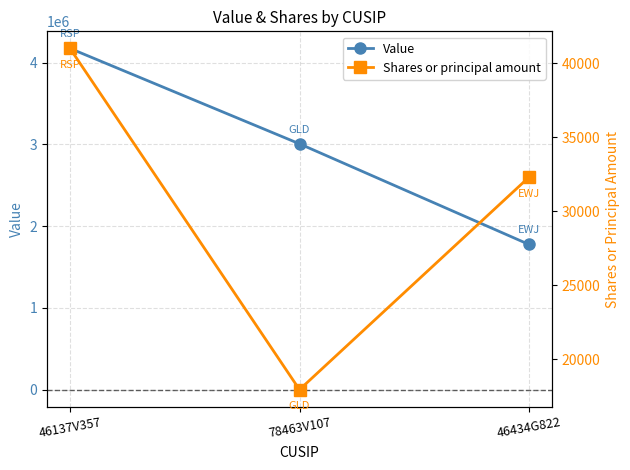

At which category is the sum across all series the highest?

46137V357